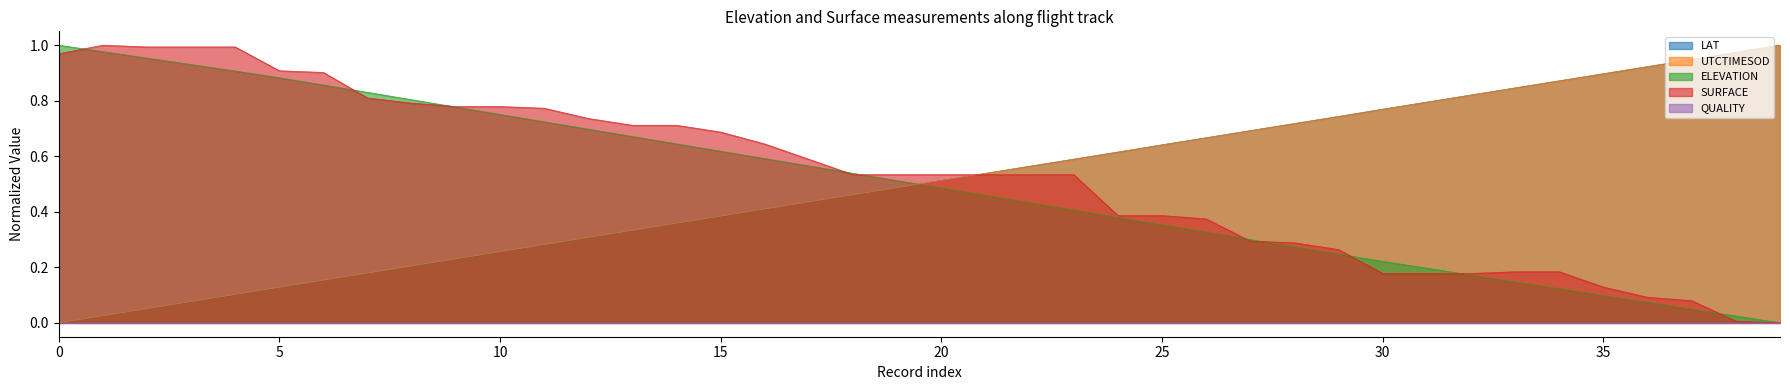

Which series changed the most between 15 and 36?

SURFACE